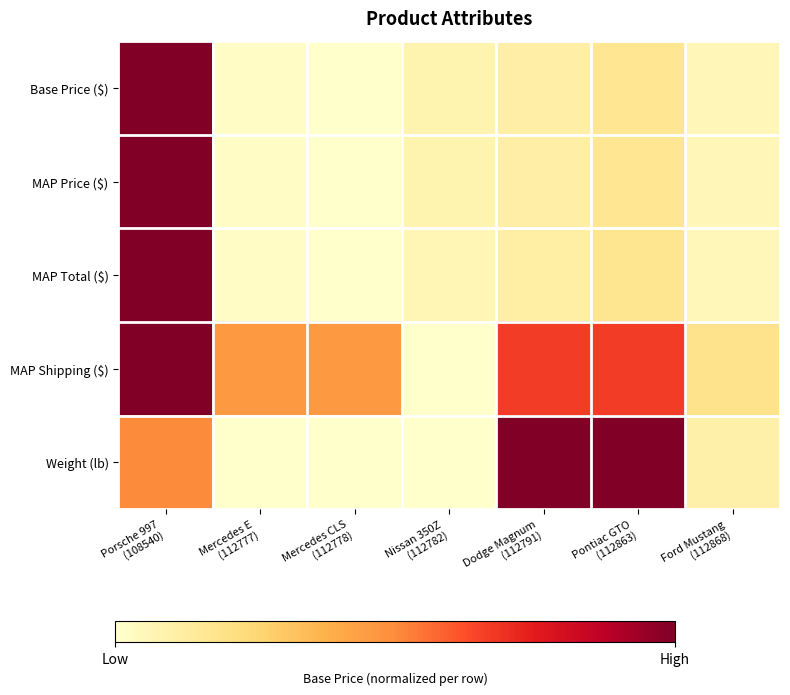

Between Dodge Magnum
(112791) and Mercedes CLS
(112778), which is larger?

Dodge Magnum
(112791)